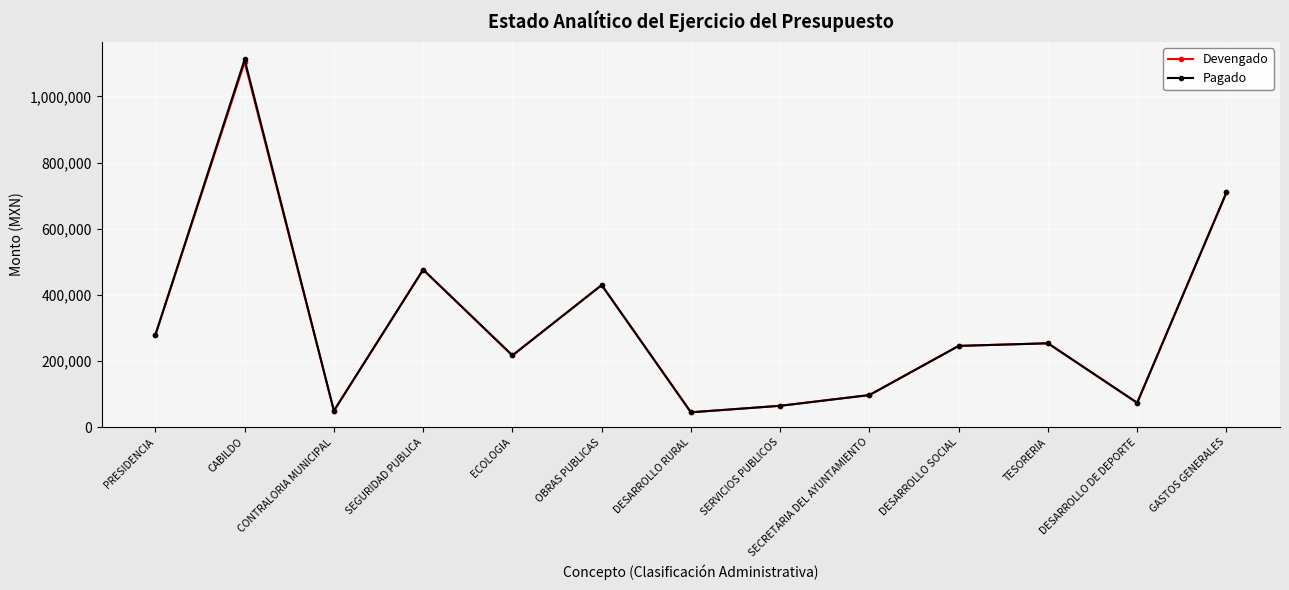

How many data points does each series have?

13